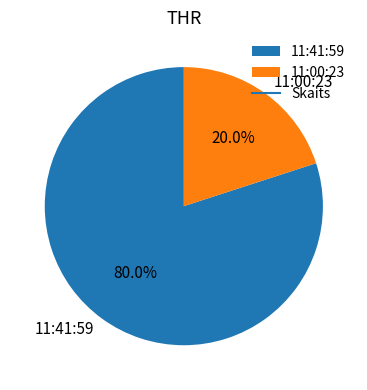

What percentage is NOT represented by 11:41:59?

20.0%